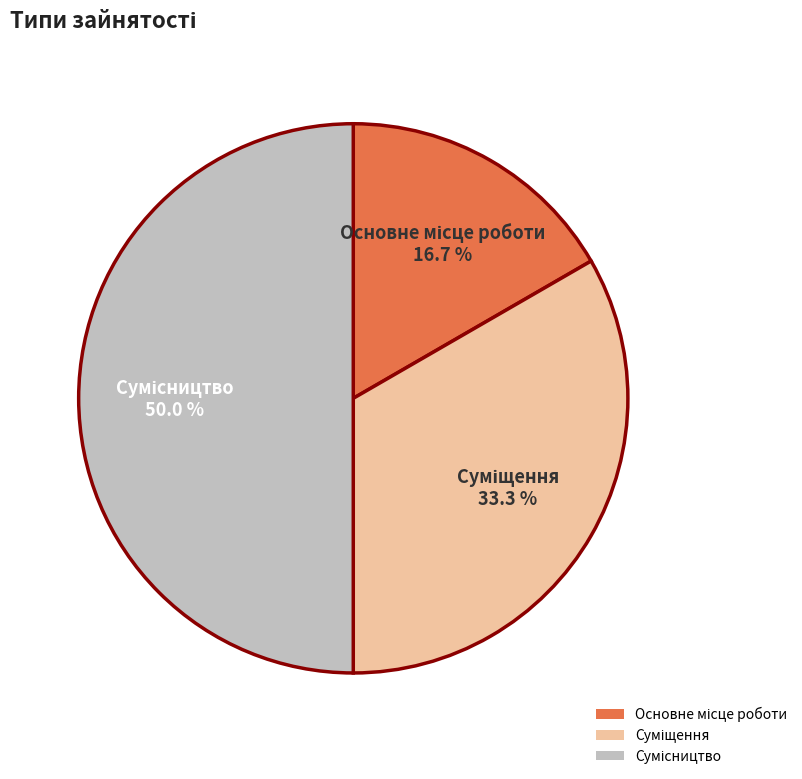

How many segments does this pie chart have?

3